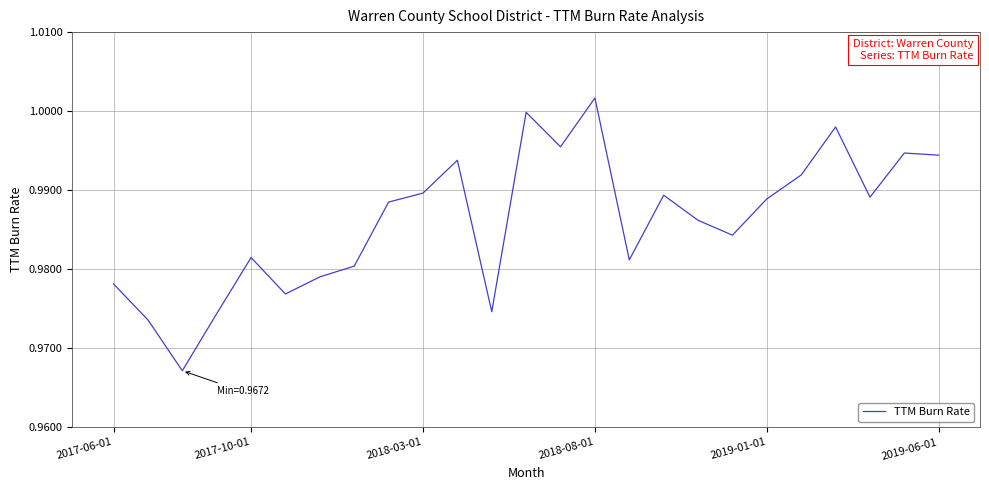

True or false: there are more than 1 points higher than both neighbors.

True